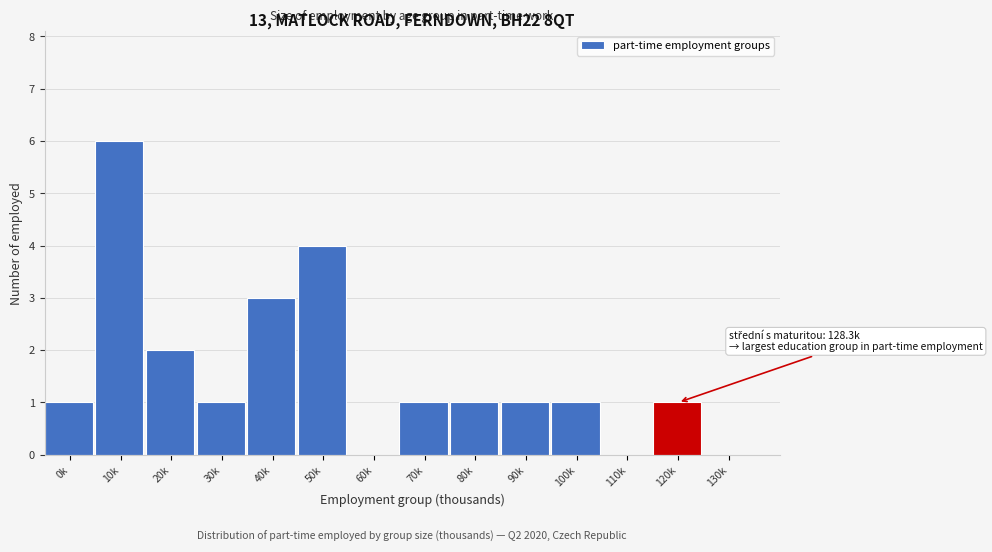

Reading left to right, transcribe all the data shown in this chart.

0k=1	10k=6	20k=2	30k=1	40k=3	50k=4	60k=0	70k=1	80k=1	90k=1	100k=1	110k=0	120k=1	130k=0